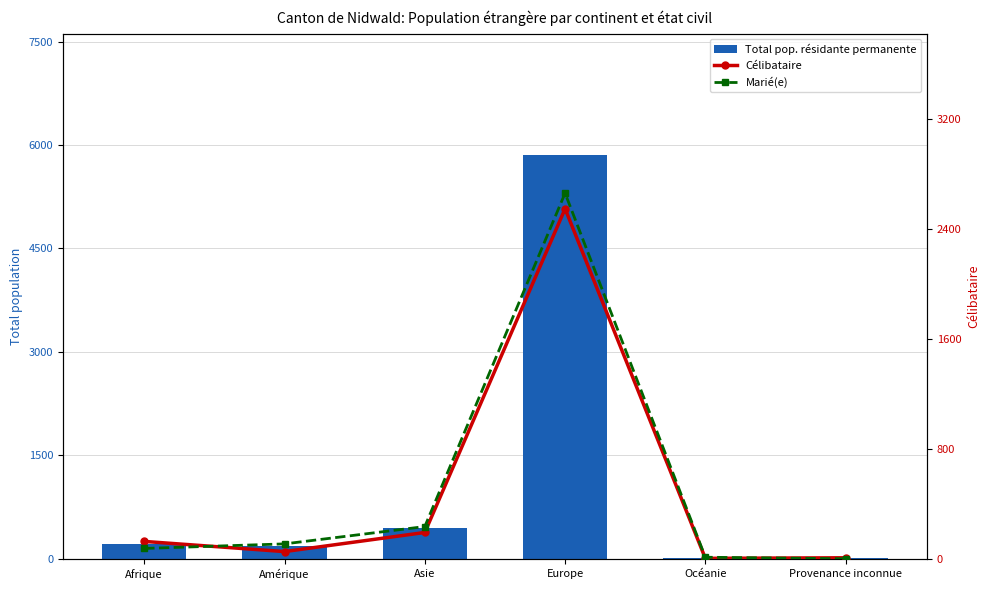

What is the value of the Total pop. résidante permanente bar at the 4th from the left?

5857